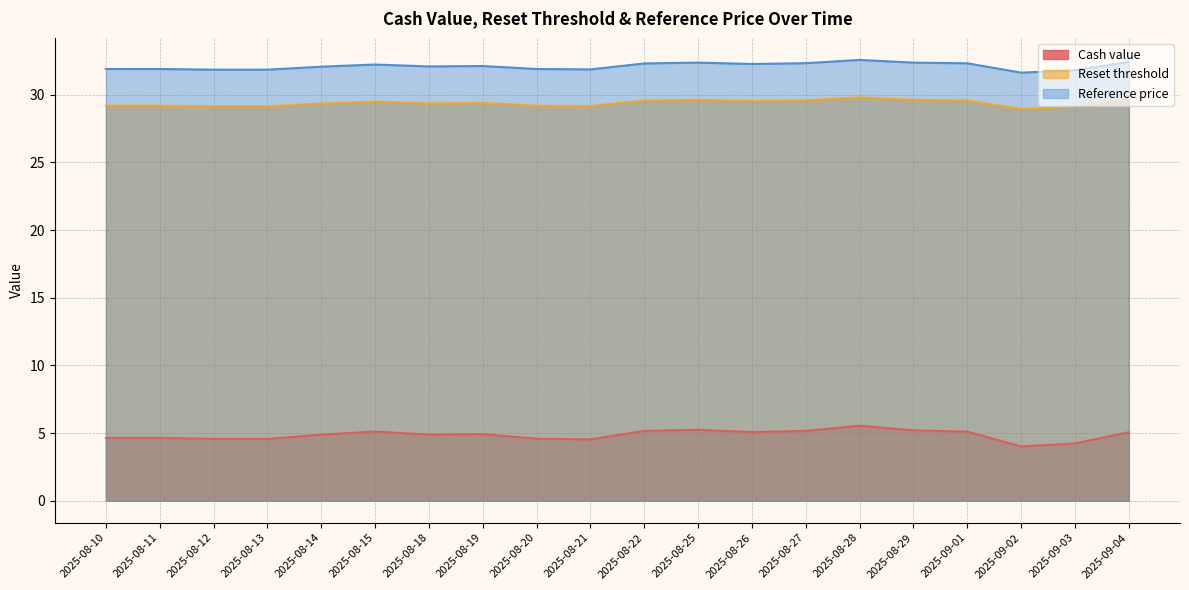

At which label does Cash value reach its minimum?

2025-09-02